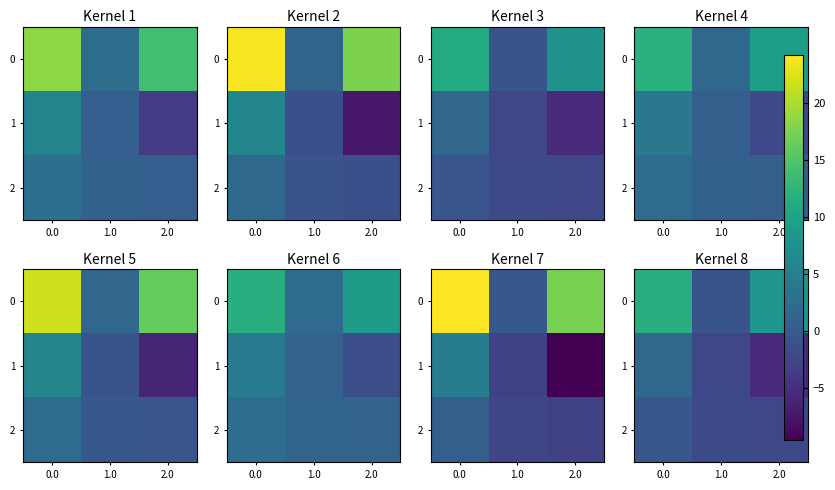

What is the difference between the 0 values at 1.0 and 0.0?

12.5